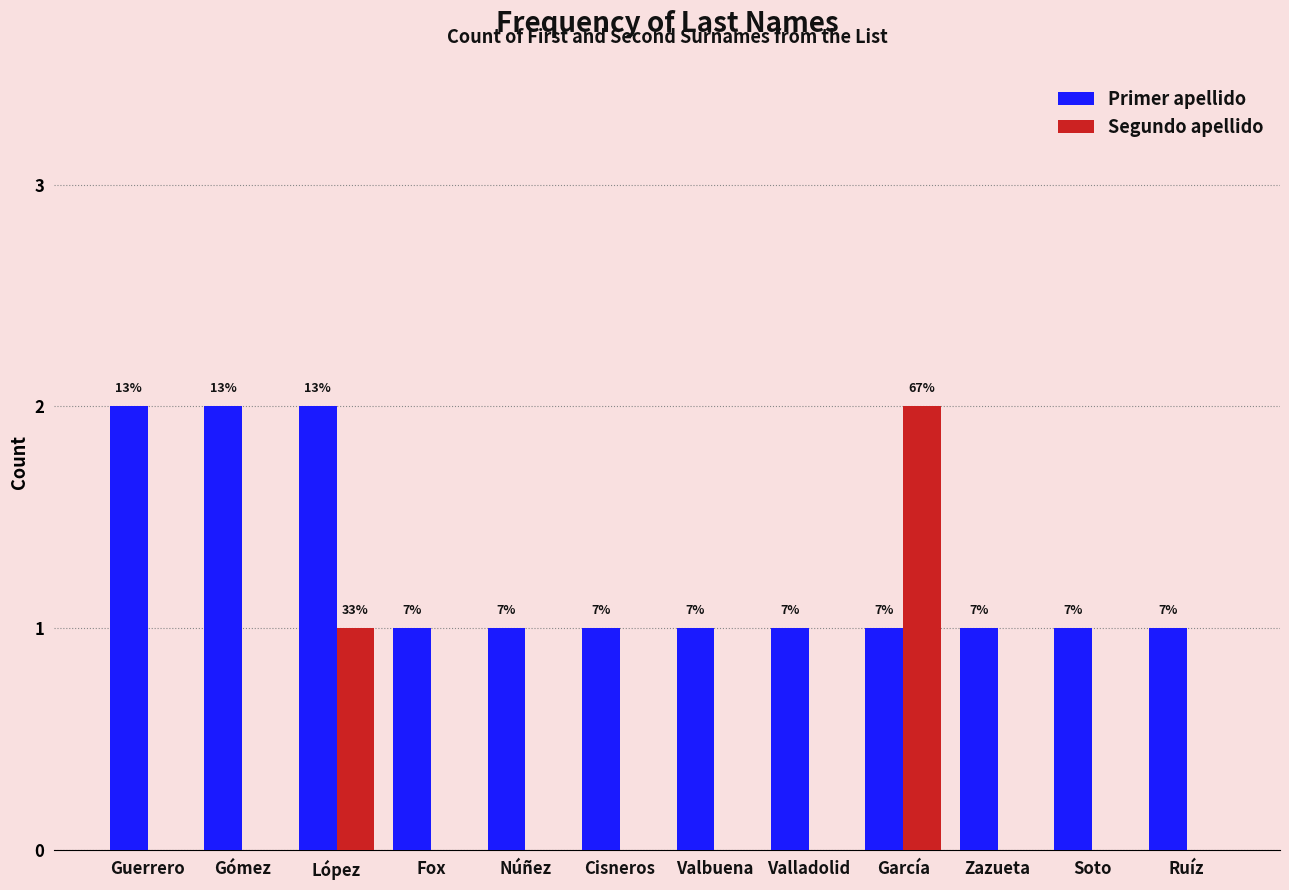

What are all the series names shown in the legend?

Primer apellido, Segundo apellido